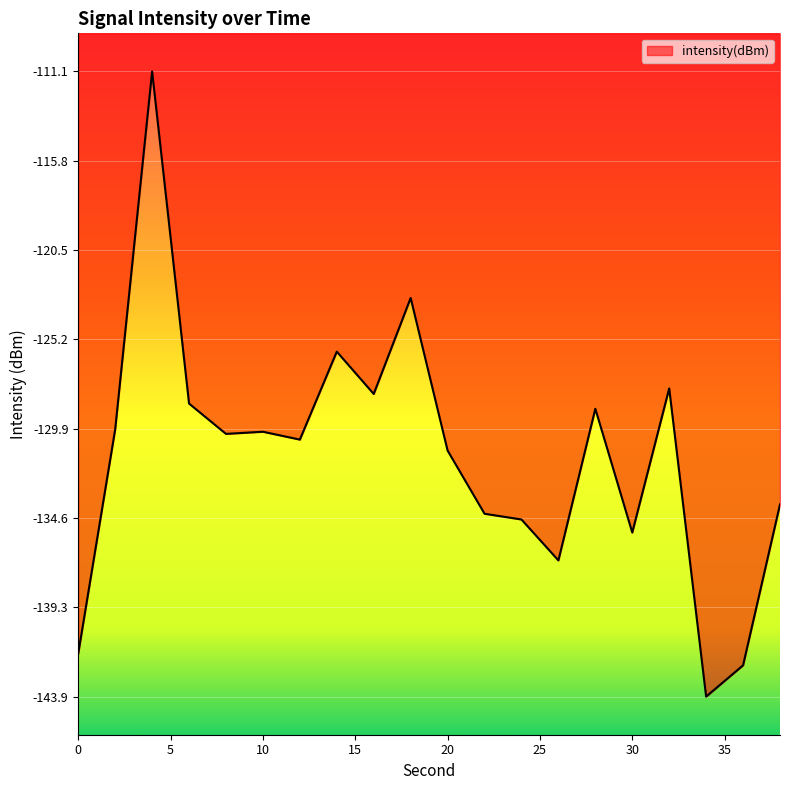

How many lines are shown in the chart?

1